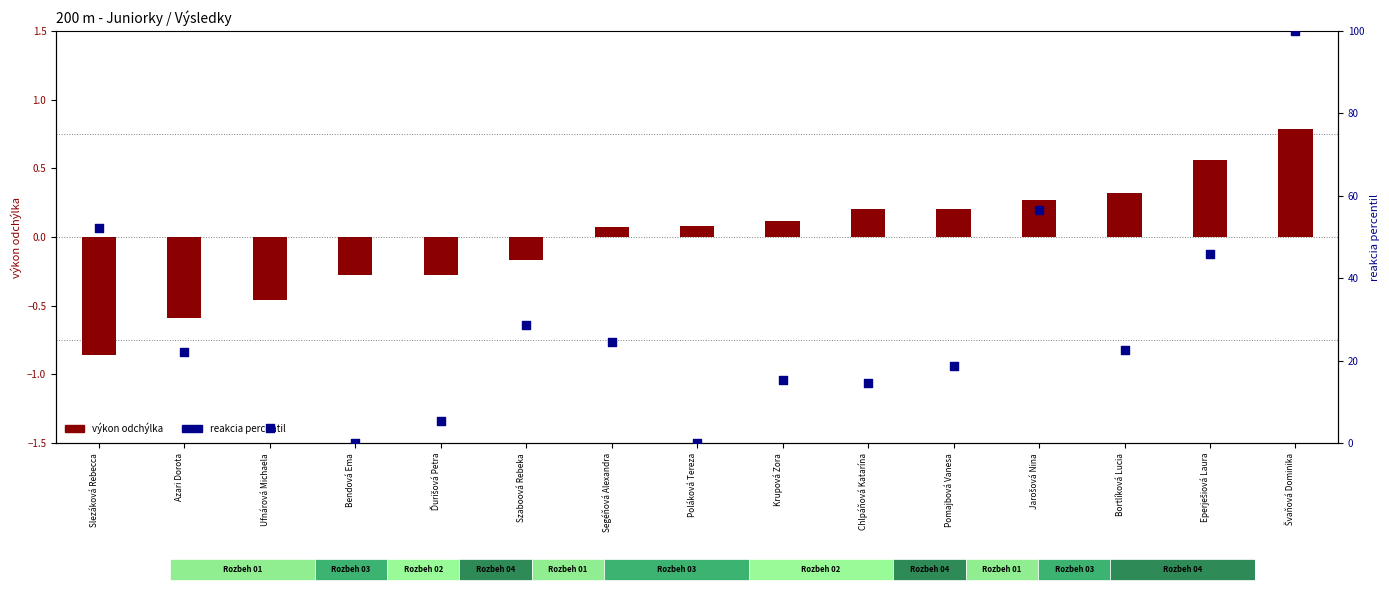

Which series reaches the minimum Y coordinate?

výkon odchýlka